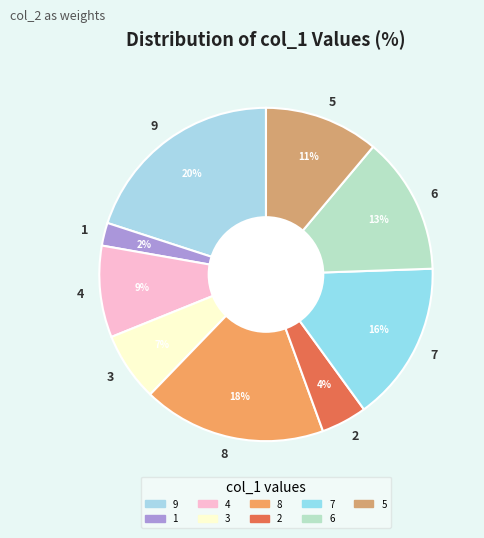

Between 2 and 4, which is larger?

4